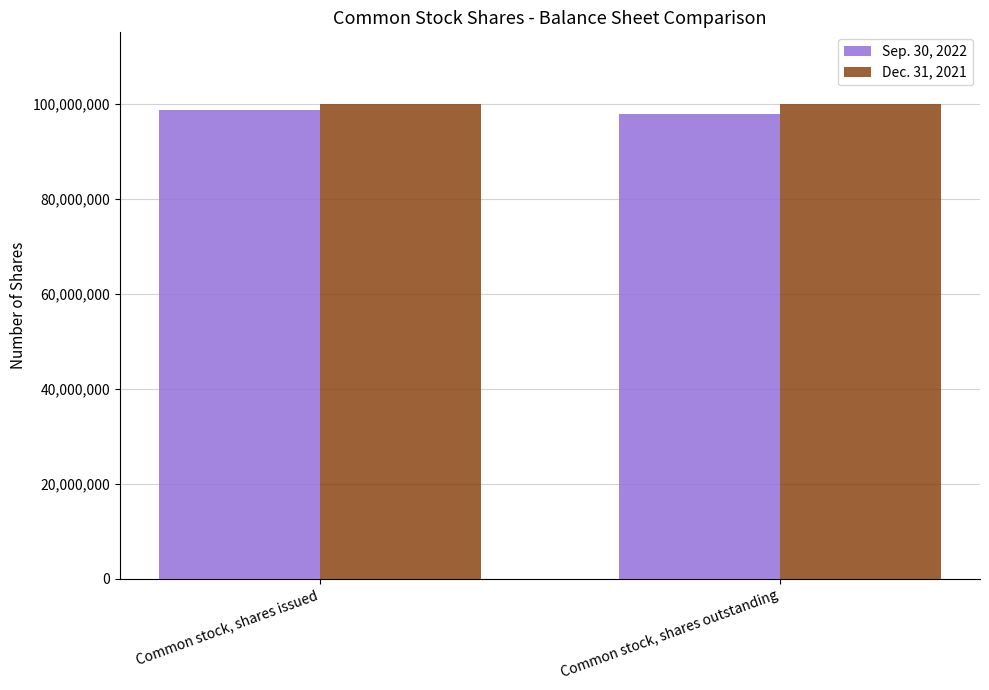

What is the lowest value of the Sep. 30, 2022 series?

97848735